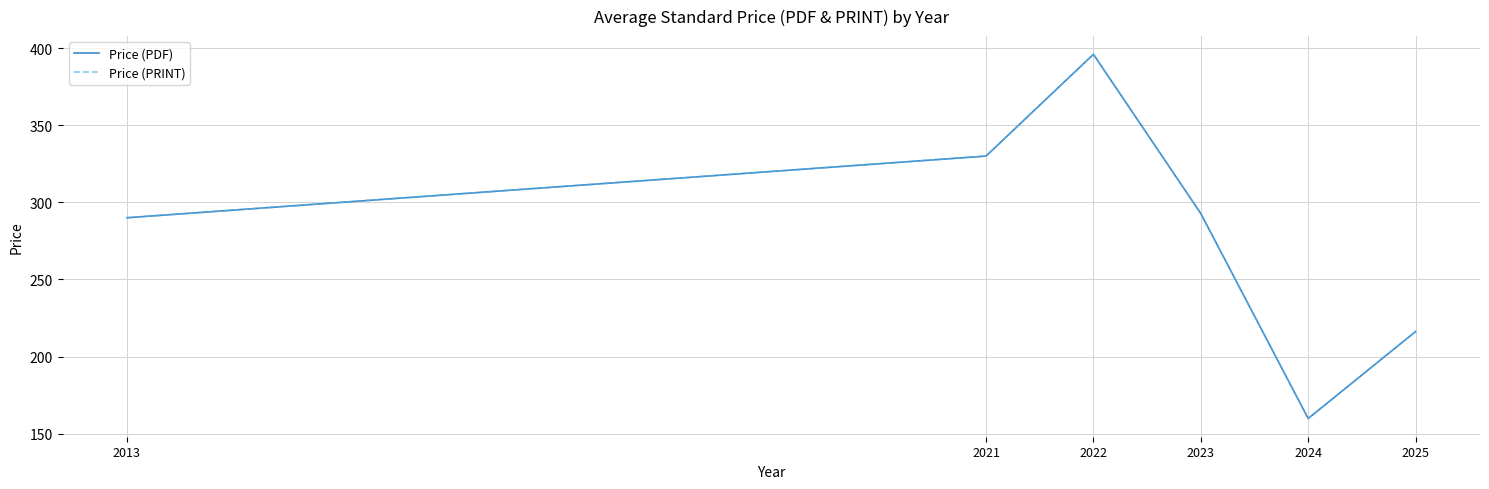

True or false: Price (PDF) and Price (PRINT) cross at least once.

False